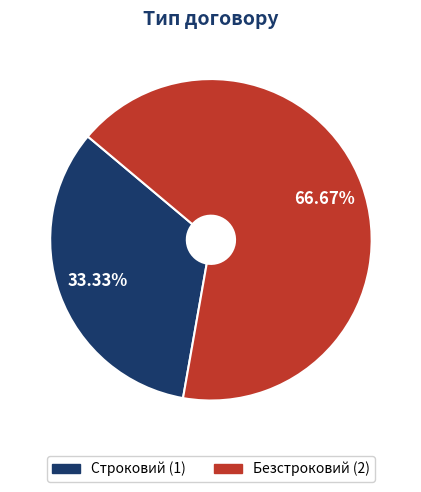

Approximately how many times larger is the value at Строковий compared to Безстроковий?

0.5